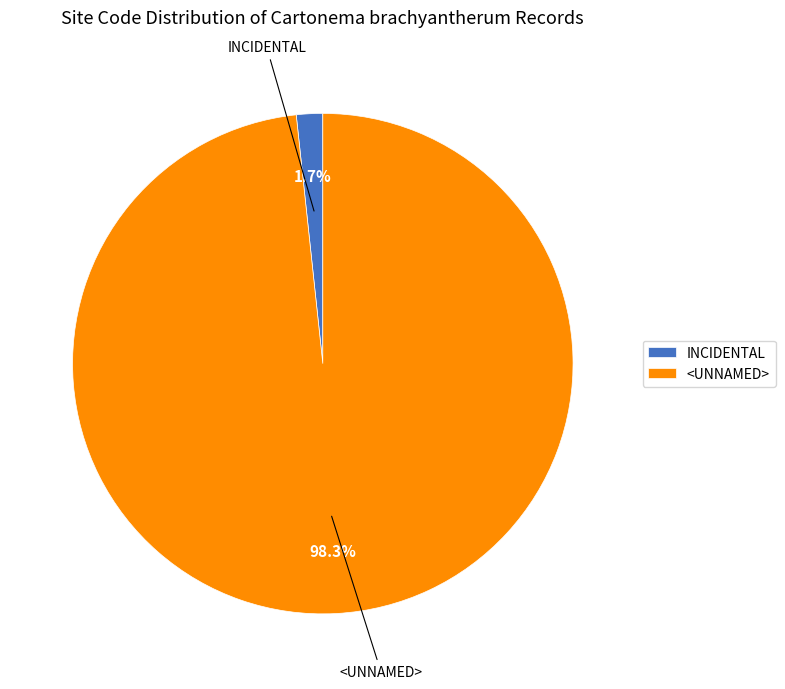

Rank the categories by value from highest to lowest.

<UNNAMED>, INCIDENTAL